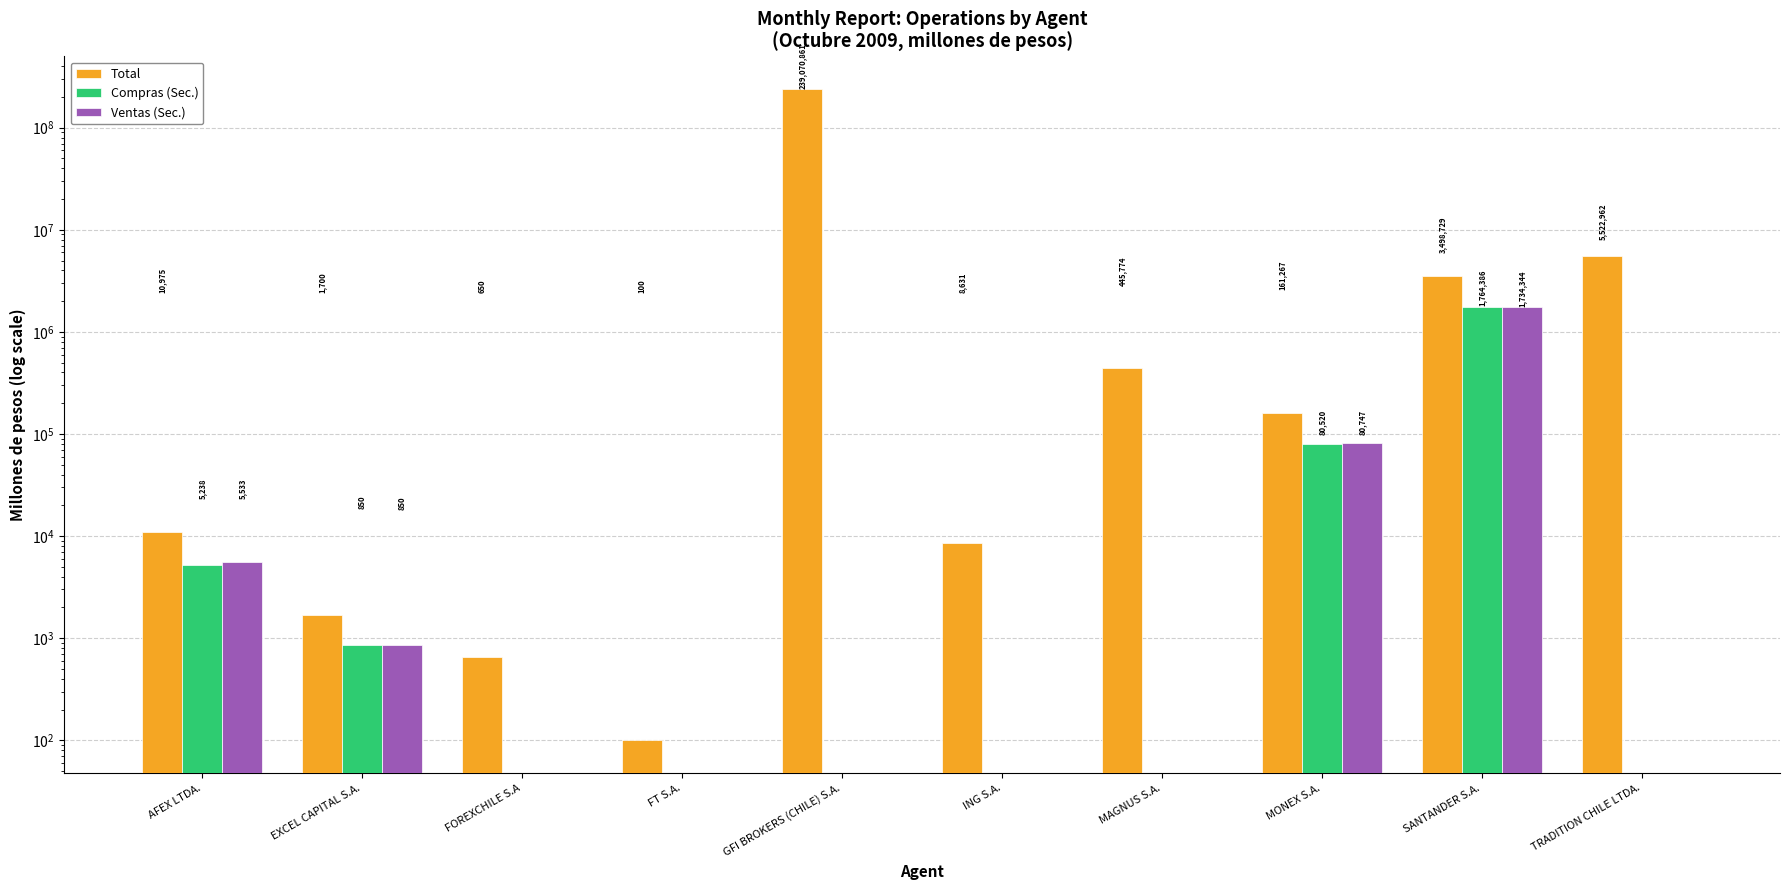

What is the label of the 10th bar from the right?

AFEX LTDA.